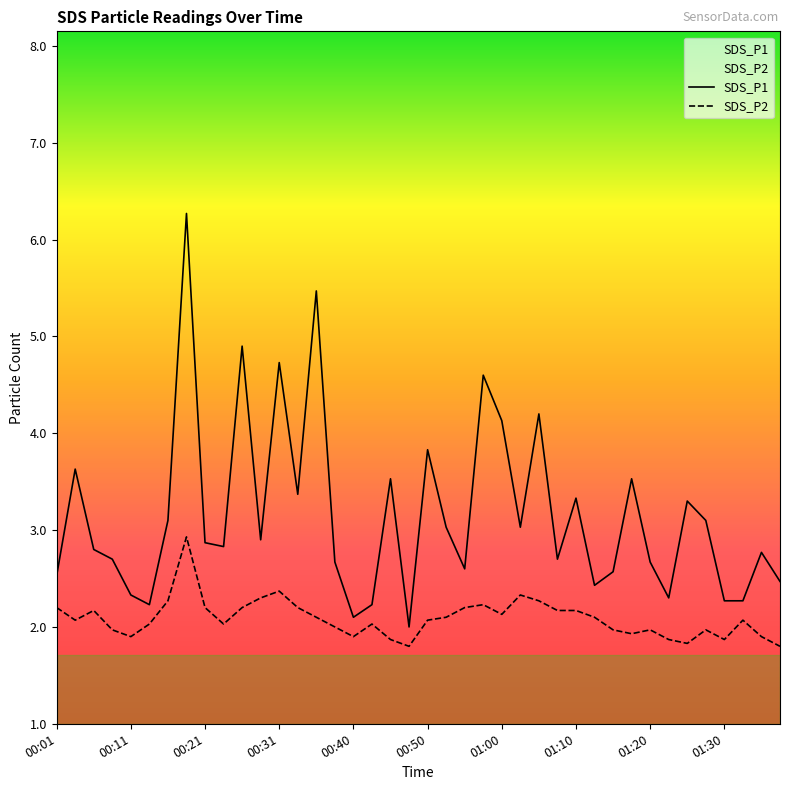

Is this an area chart (filled region under the line)?

No